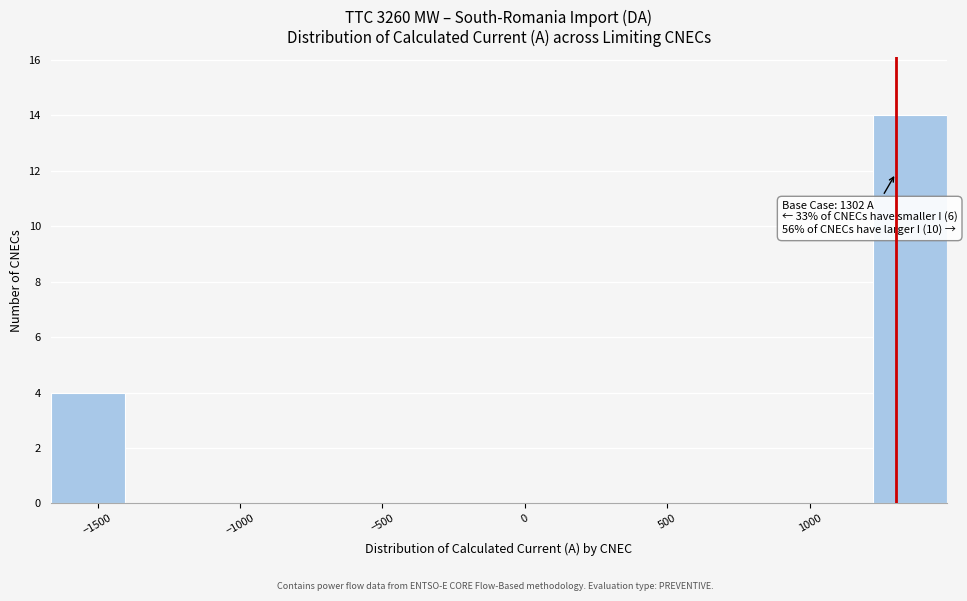

Which range on the x-axis has the tallest bar?

1200 to 1500